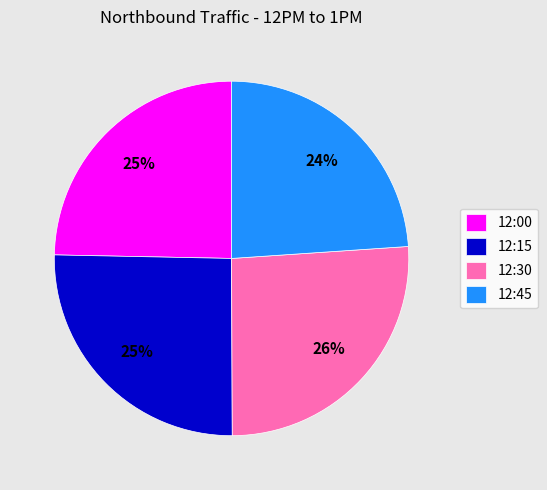

To the nearest percent, what is the average slice percentage?

25%